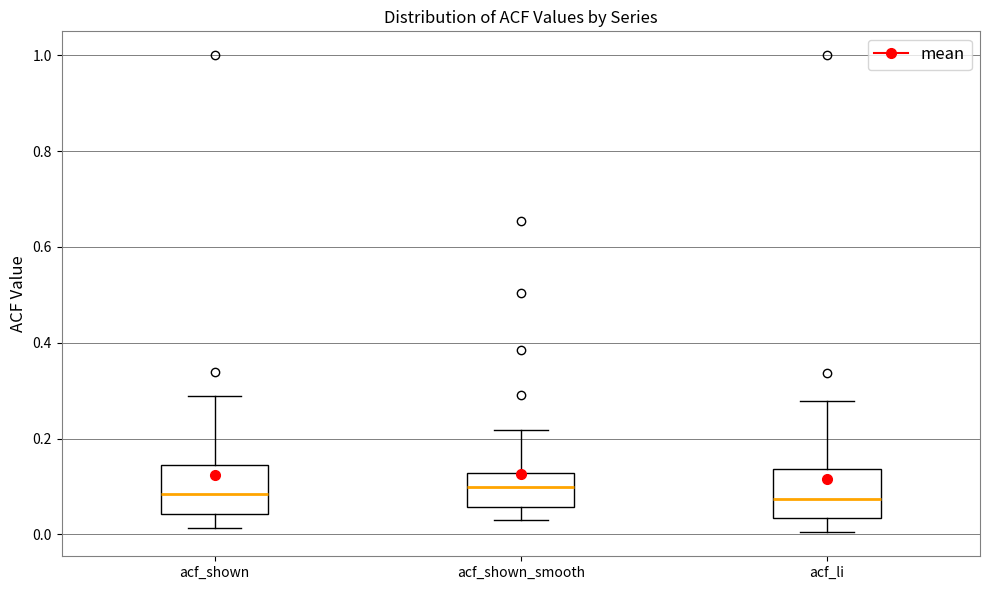

Where does the upper whisker of the box for acf_shown end on the y-axis? The values are not printed on the chart, so give them approximately, as read against the axis.

0.28